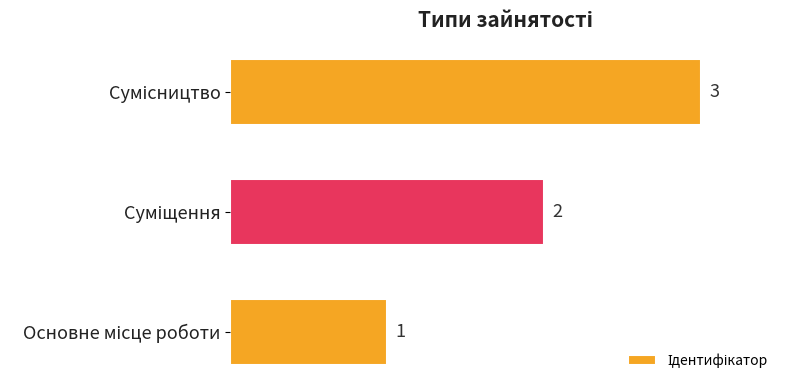

What is the greatest value displayed?

3